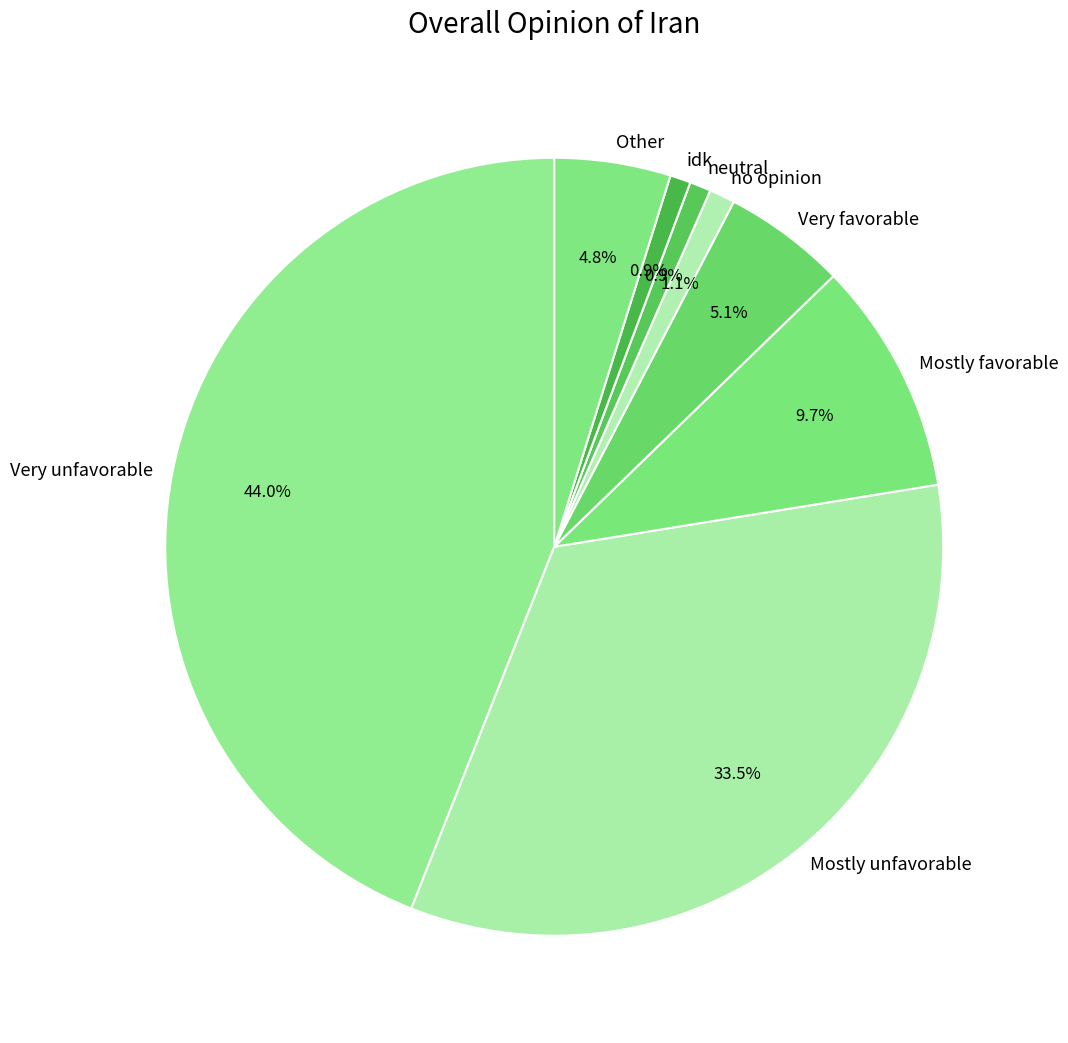

Which slice is the largest?

Very unfavorable